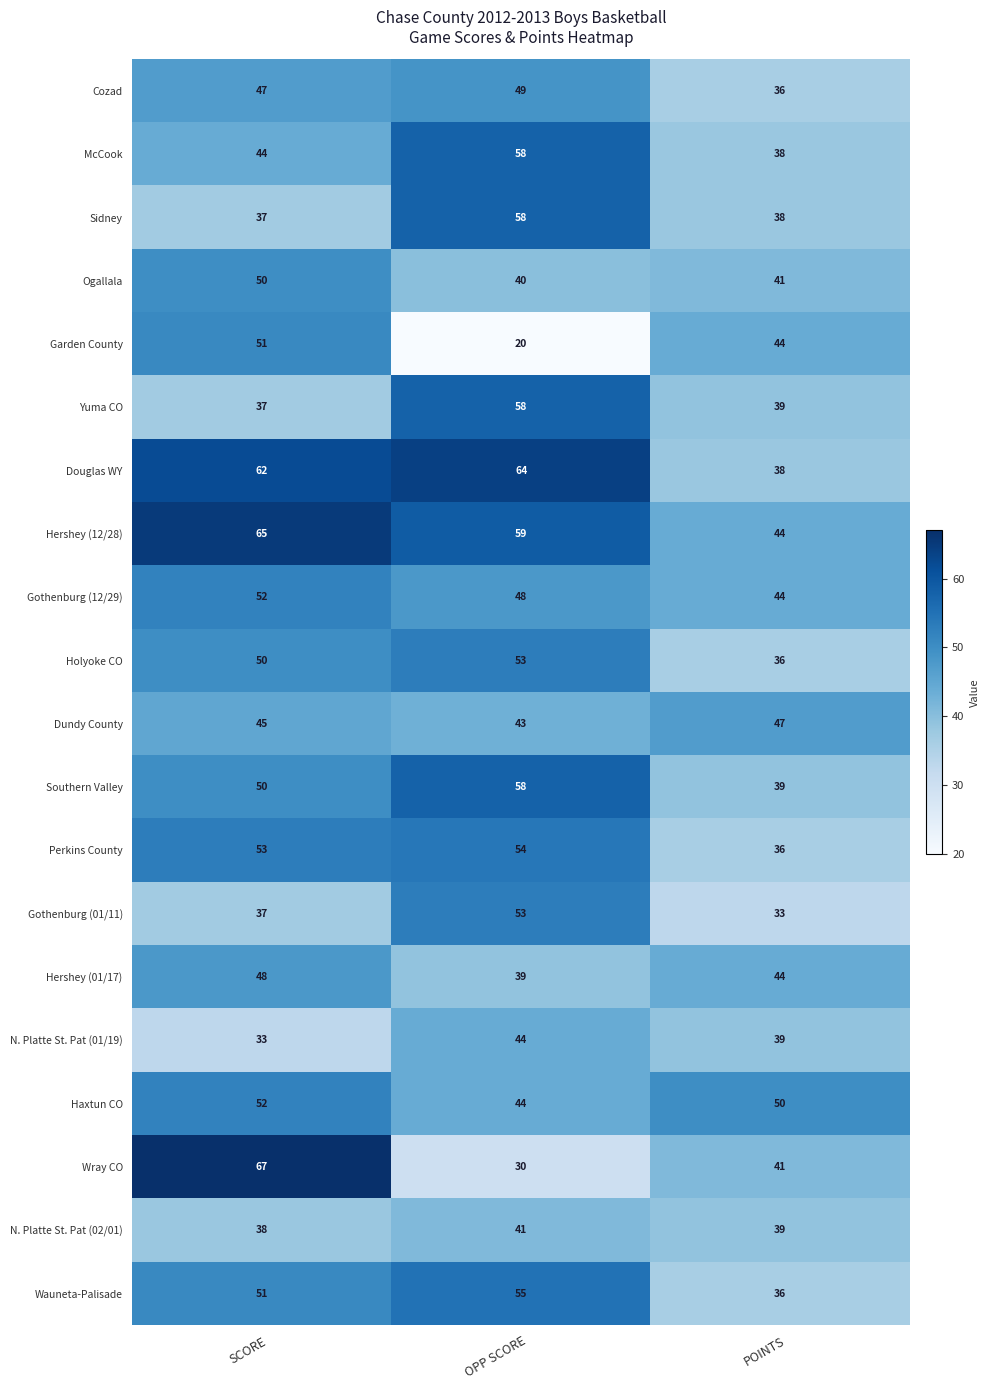

Count the number of categories in the chart.

3